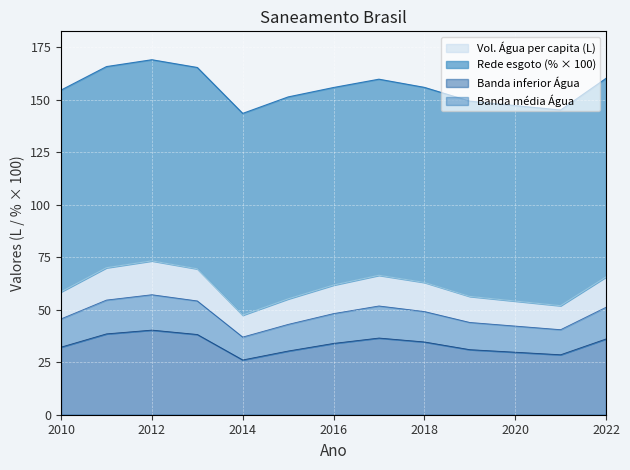

True or false: there are more than 2 points higher than both neighbors.

False